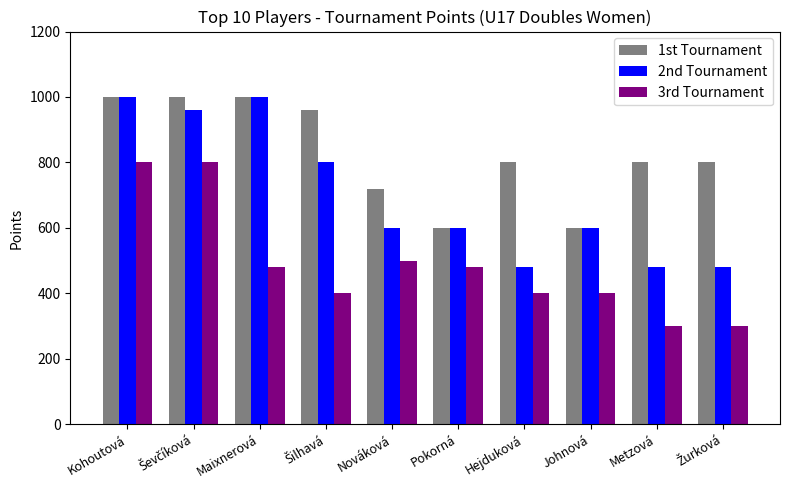

What is the lowest value of the 2nd Tournament series?

480